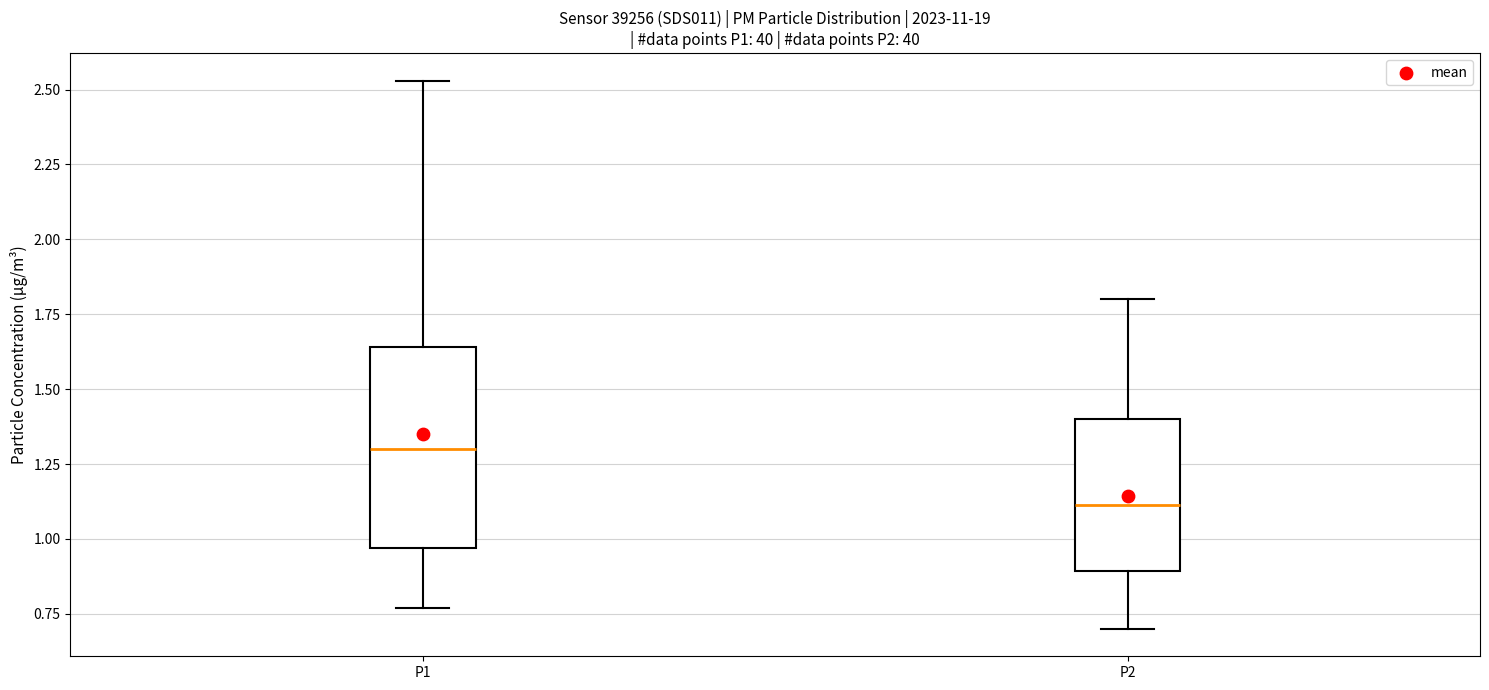

Which box has the highest median line?

P1